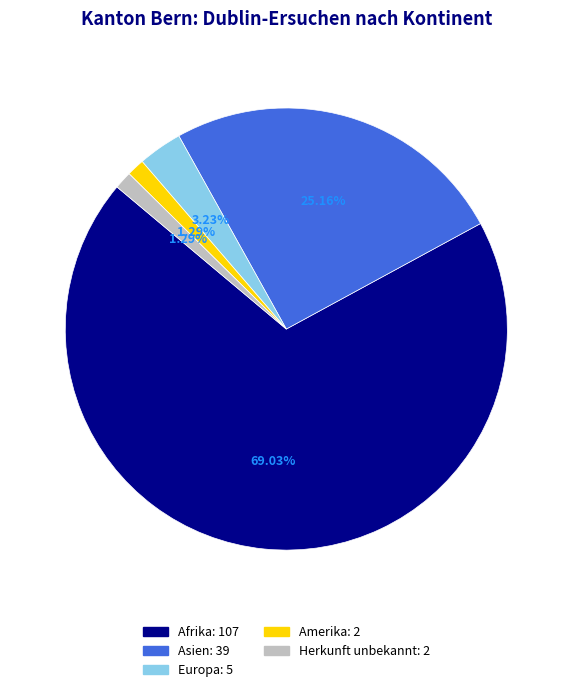

Is there a majority slice in this chart?

Yes